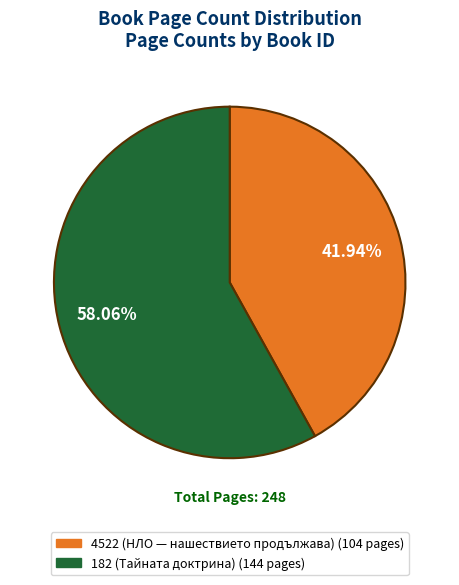

To the nearest percent, what is the difference between the 182 (Тайната доктрина) and 4522 (НЛО — нашествието продължава) slice percentages?

16%